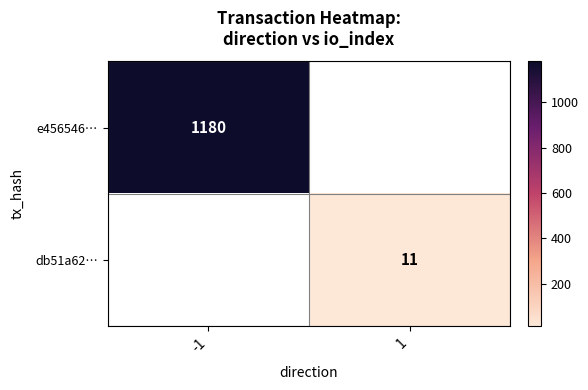

At which category does the chart reach its peak across all series?

-1